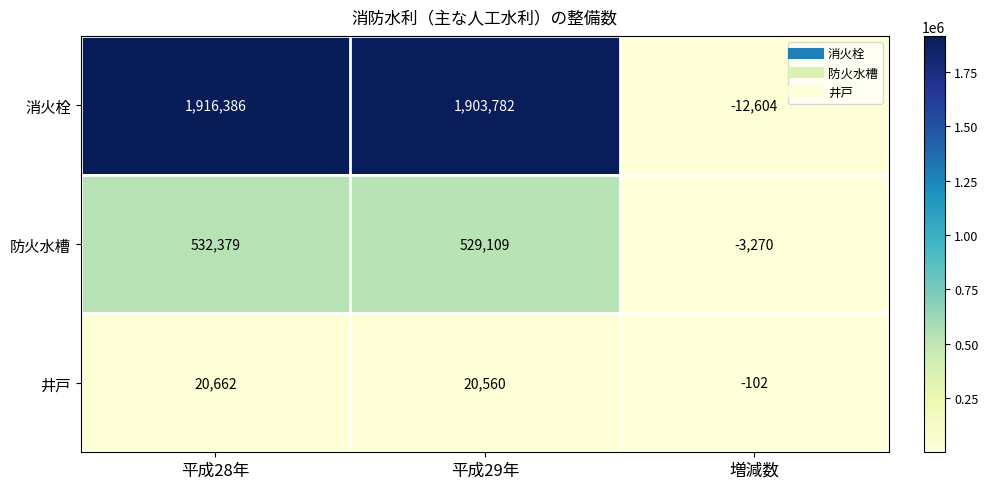

How many categories are shown in the chart?

3